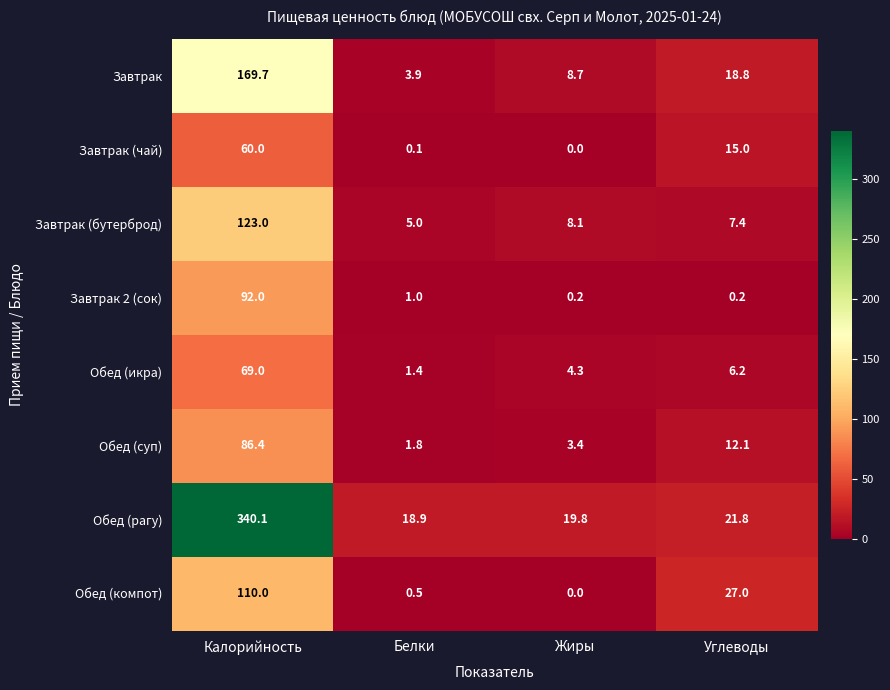

How many values in the Завтрак series are below 18?

2